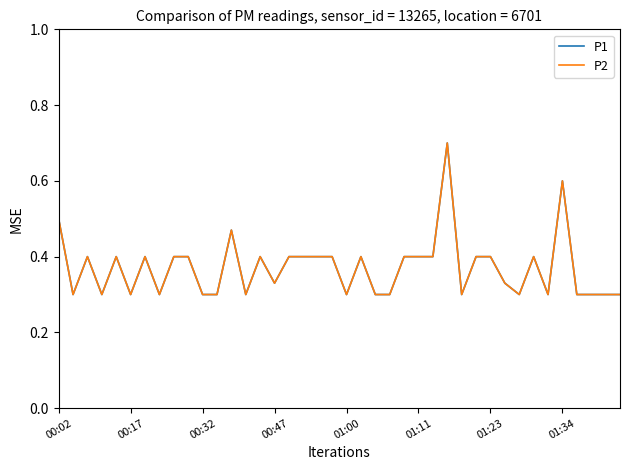

What is the difference between the maximum and second lowest values in the P2 series?

0.4